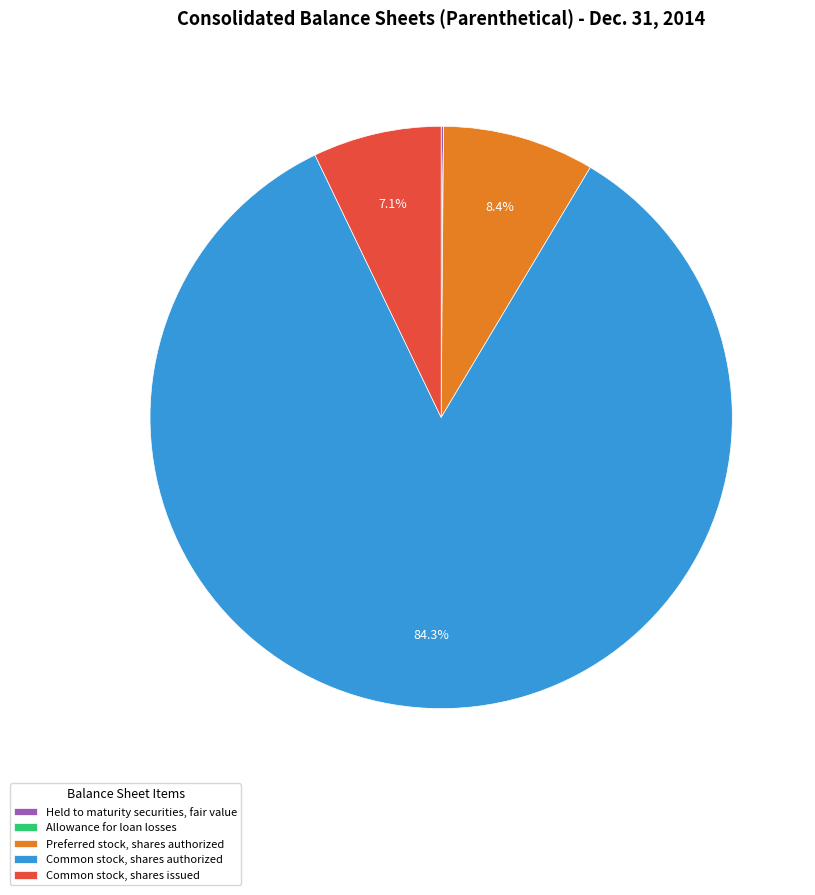

To the nearest percent, what portion does Preferred stock, shares authorized represent?

8%